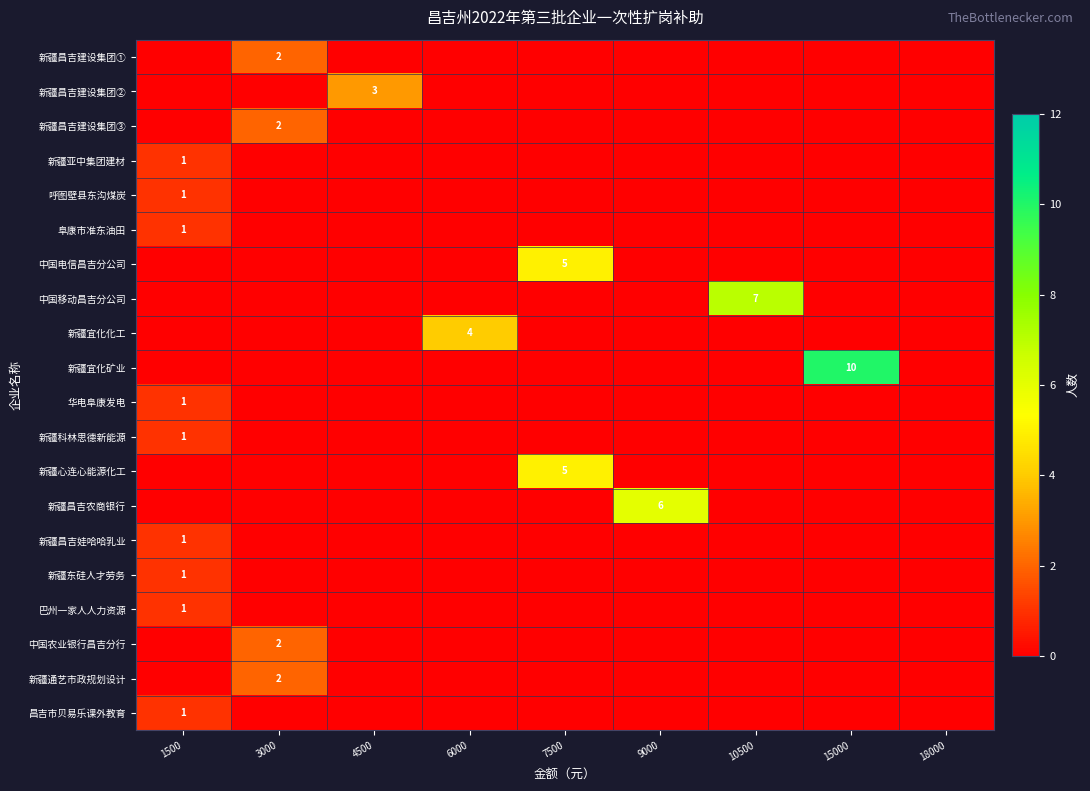

True or false: 中国农业银行昌吉分行 has a value of -1 at 15000.

False